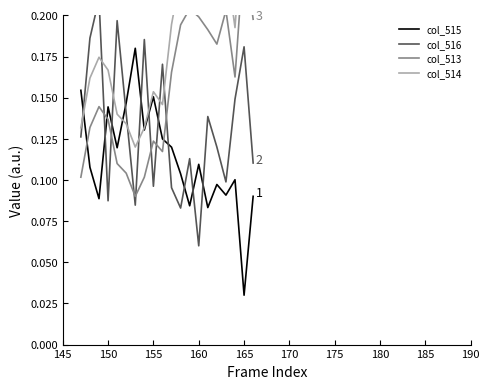

Does the chart display data point markers on the line(s)?

No